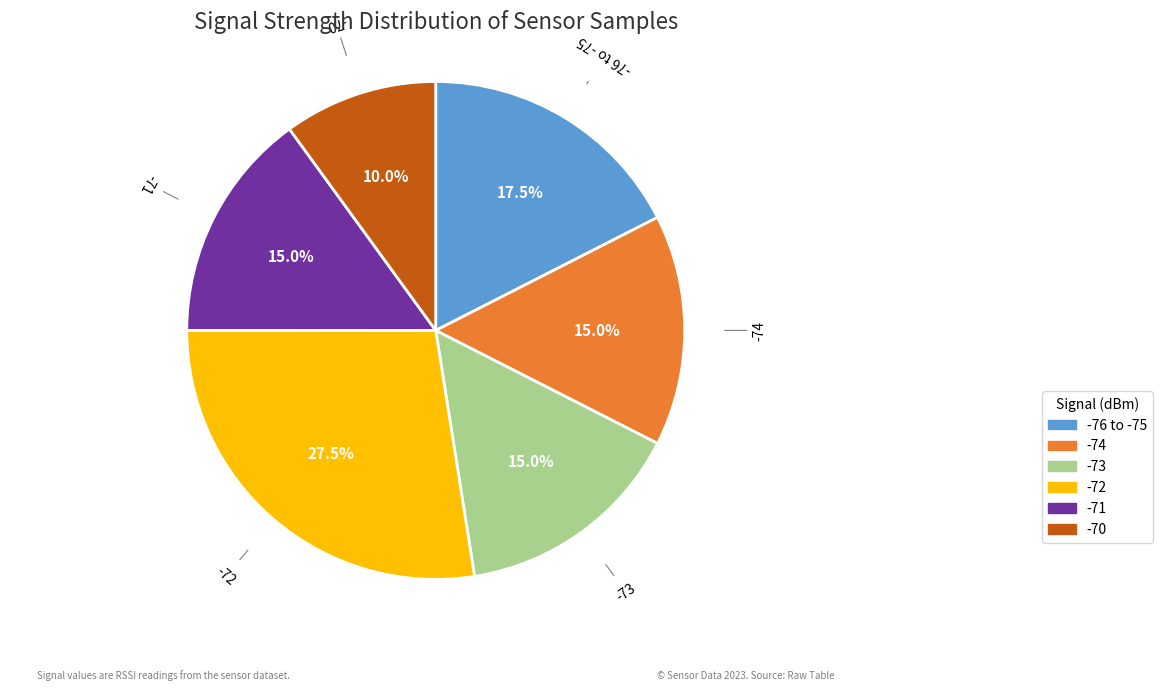

Is there any slice that represents more than half of the pie?

No